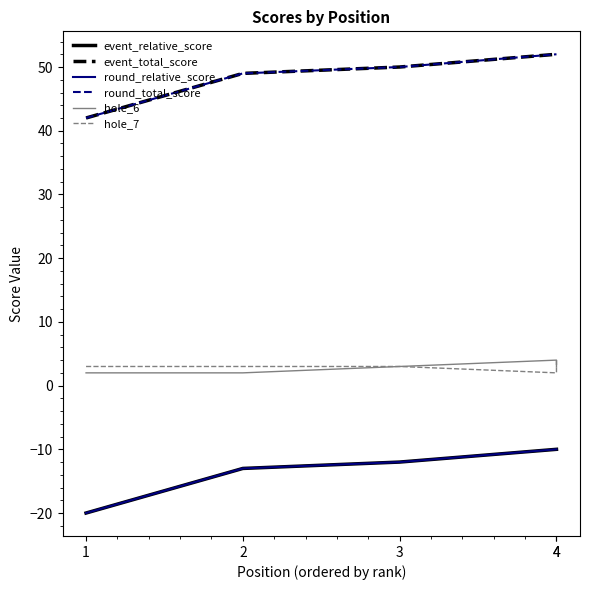

True or false: round_relative_score and round_total_score cross at least once.

False